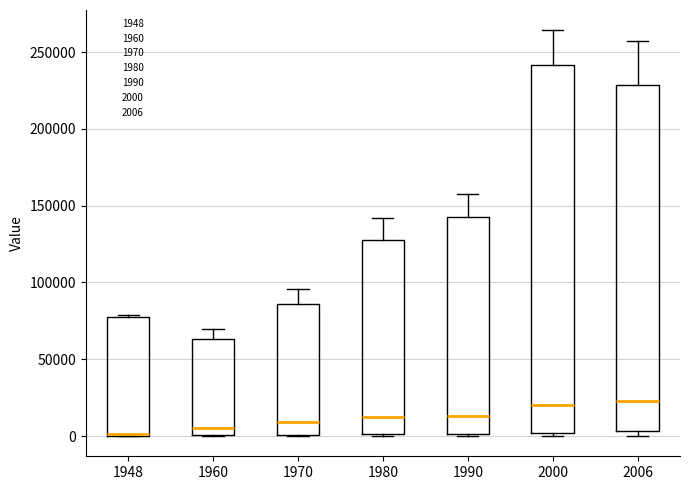

Reading left to right, transcribe this box plot: for each box, give where its median line is, the range the box spans, and where its two whiskers end, as read against the y-axis. The values are not printed on the chart, so give them approximately, as read against the axis.

1948: median 0 (drawn on the box's lower edge), box 0 to 80000, whiskers 0 to 80000
1960: median 5000, box 0 to 65000, whiskers 0 to 70000
1970: median 10000, box 0 to 85000, whiskers 0 to 95000
1980: median 15000, box 0 to 125000, whiskers 0 to 140000
1990: median 15000, box 0 to 145000, whiskers 0 (just below the box's lower edge) to 160000
2000: median 20000, box 0 to 240000, whiskers 0 (just below the box's lower edge) to 265000
2006: median 25000, box 5000 to 230000, whiskers 0 to 255000